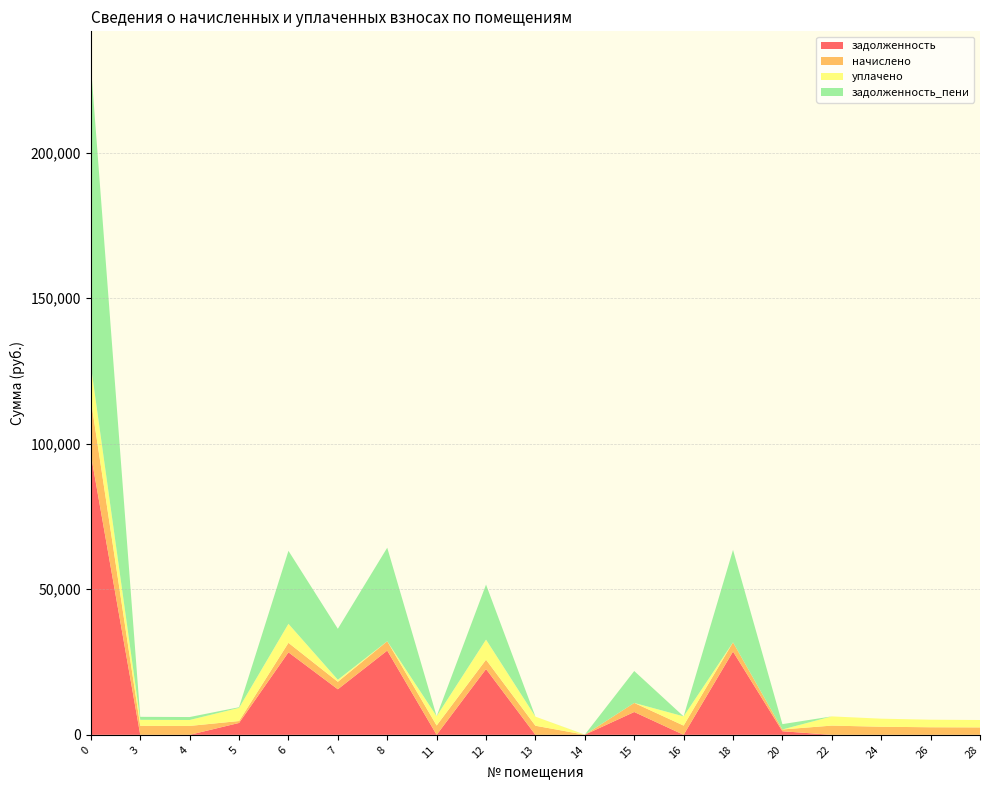

Reading right to left, extract all data points from this chart.

задолженность: 28=0.0	26=0.0	24=0.0	22=0.0	20=1223.3	18=28595.0	16=0.0	15=7837.3	14=33.8	13=0.0	12=22594.4	11=0.0	8=28927.5	7=15647.3	6=28338.8	5=4075.0	4=0.0	3=0.0	0=96314.9
начислено: 28=2544.0	26=2595.7	24=2772.6	22=3163.4	20=611.7	18=3170.8	16=3167.1	15=3119.2	14=0.0	13=3119.2	12=3204.0	11=3196.6	8=3207.7	7=2565.0	6=3263.0	5=661.4	4=3052.8	3=3089.7	0=18759.5
уплачено: 28=2544.0	26=2595.7	24=2772.6	22=3163.4	20=0.0	18=0.0	16=3167.1	15=0.0	14=0.0	13=3119.2	12=6900.0	11=3196.6	8=0.0	7=700.5	6=6526.0	5=4515.9	4=2035.2	3=2059.8	0=11810.7
задолженность_пени: 28=0.0	26=0.0	24=0.0	22=0.0	20=1835.0	18=31765.8	16=0.0	15=10956.5	14=33.8	13=0.0	12=18898.4	11=0.0	8=32135.2	7=17511.8	6=25075.7	5=220.5	4=1017.6	3=1029.9	0=103263.7